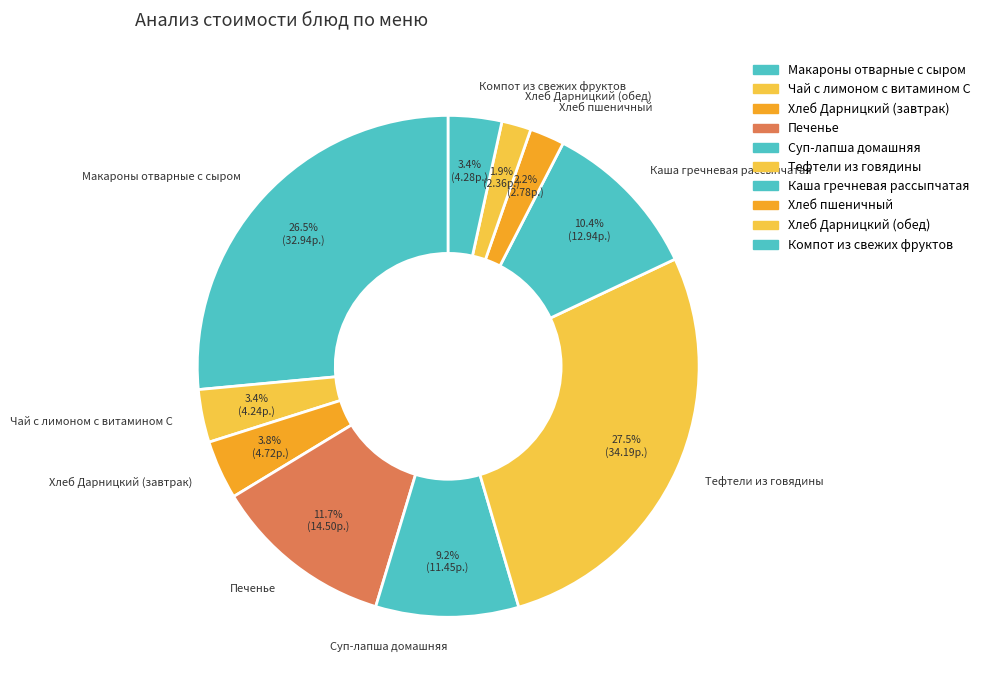

How much of the chart is everything except Печенье?

88.3%